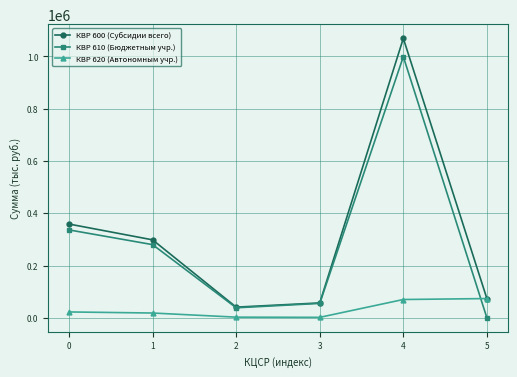

Does the chart have visible grid lines?

Yes